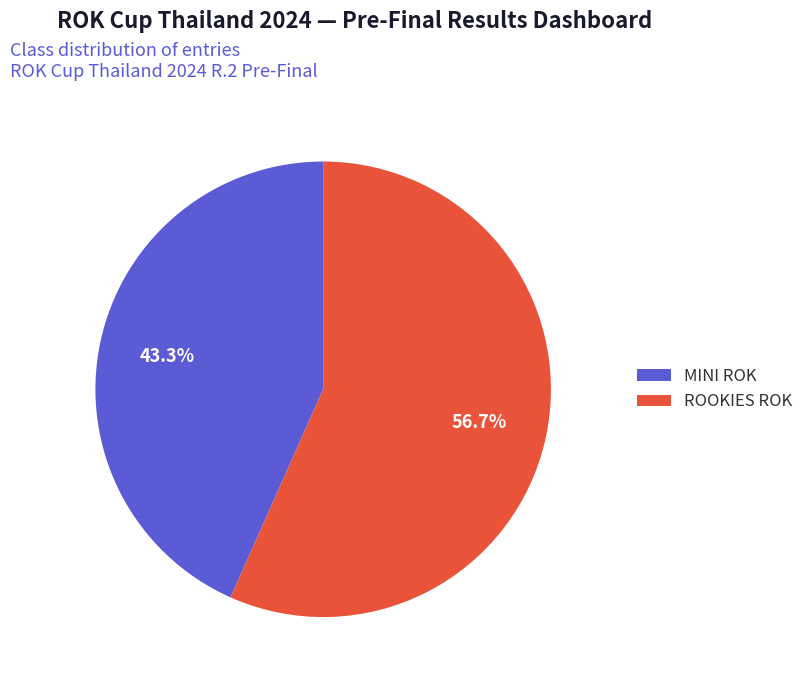

Does ROOKIES ROK account for over 50% of the chart?

Yes